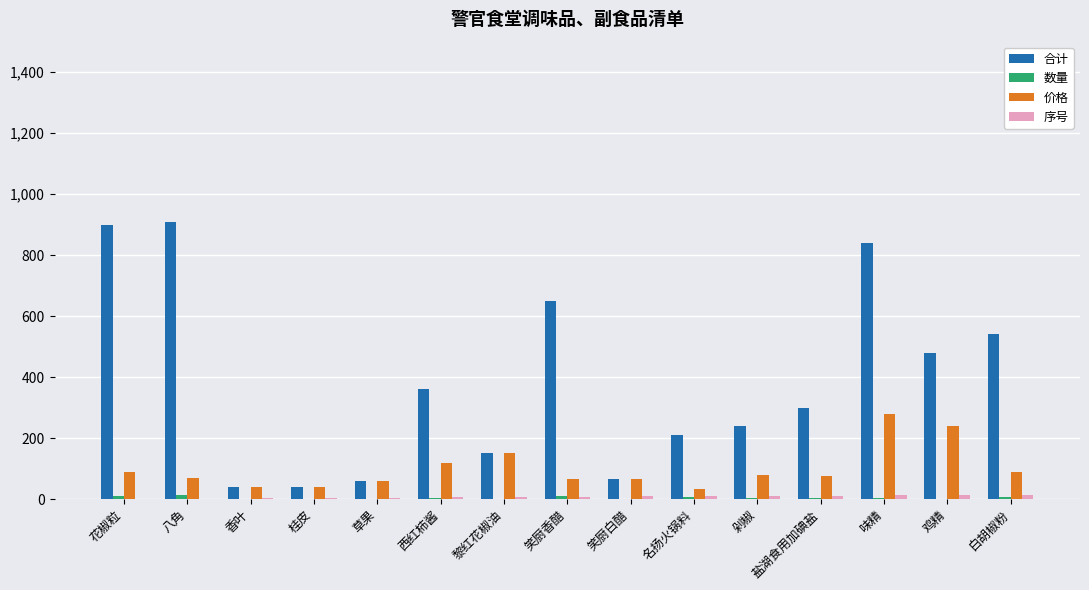

True or false: 价格 has a value of 65 at 笑厨白醋.

True